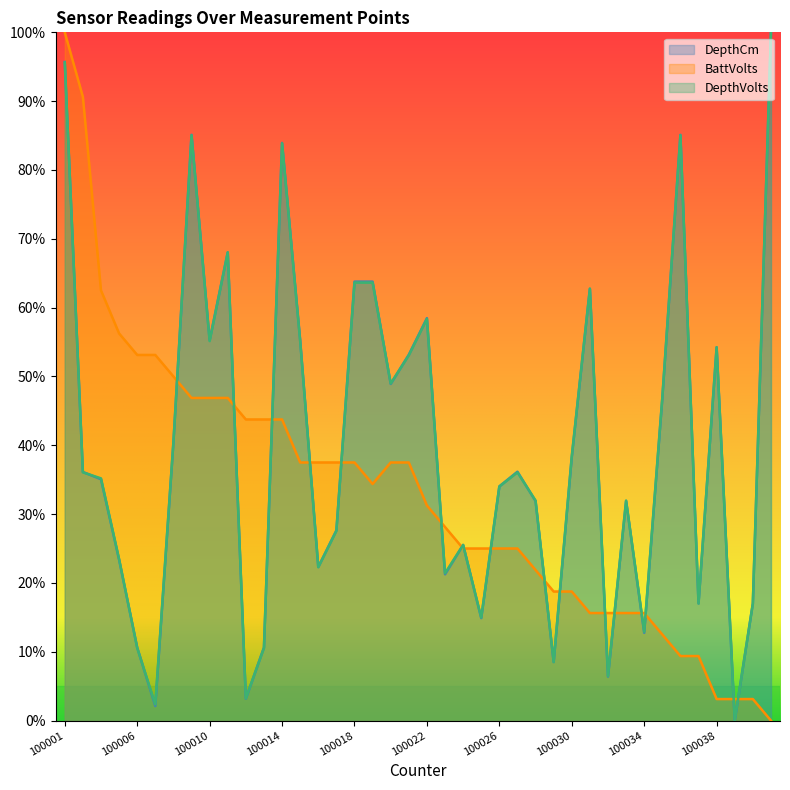

What is the total value across all series at 100015?

1.5